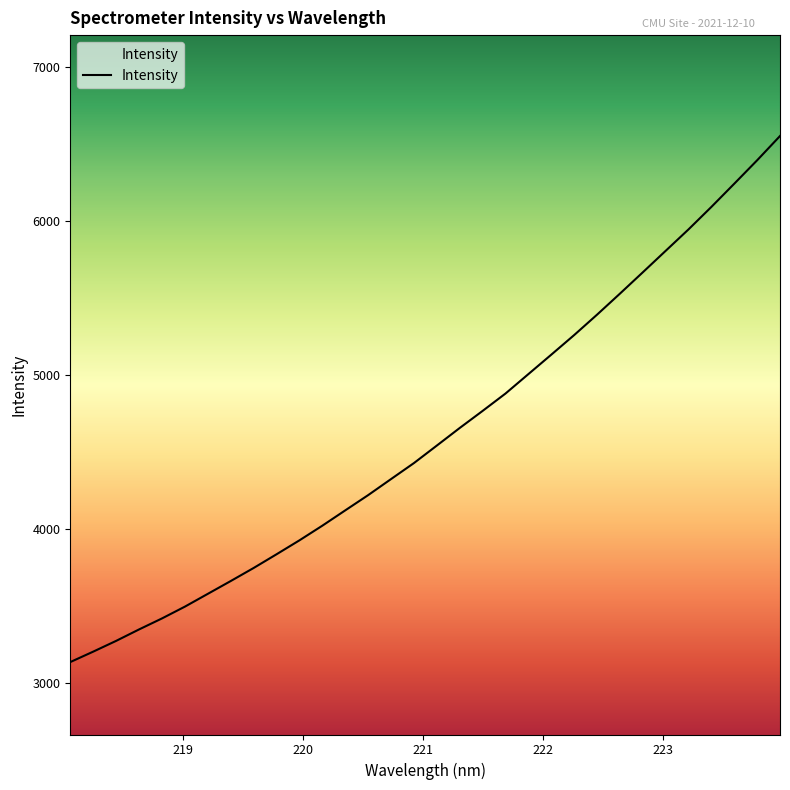

What is the difference between the maximum and minimum values?

3415.7